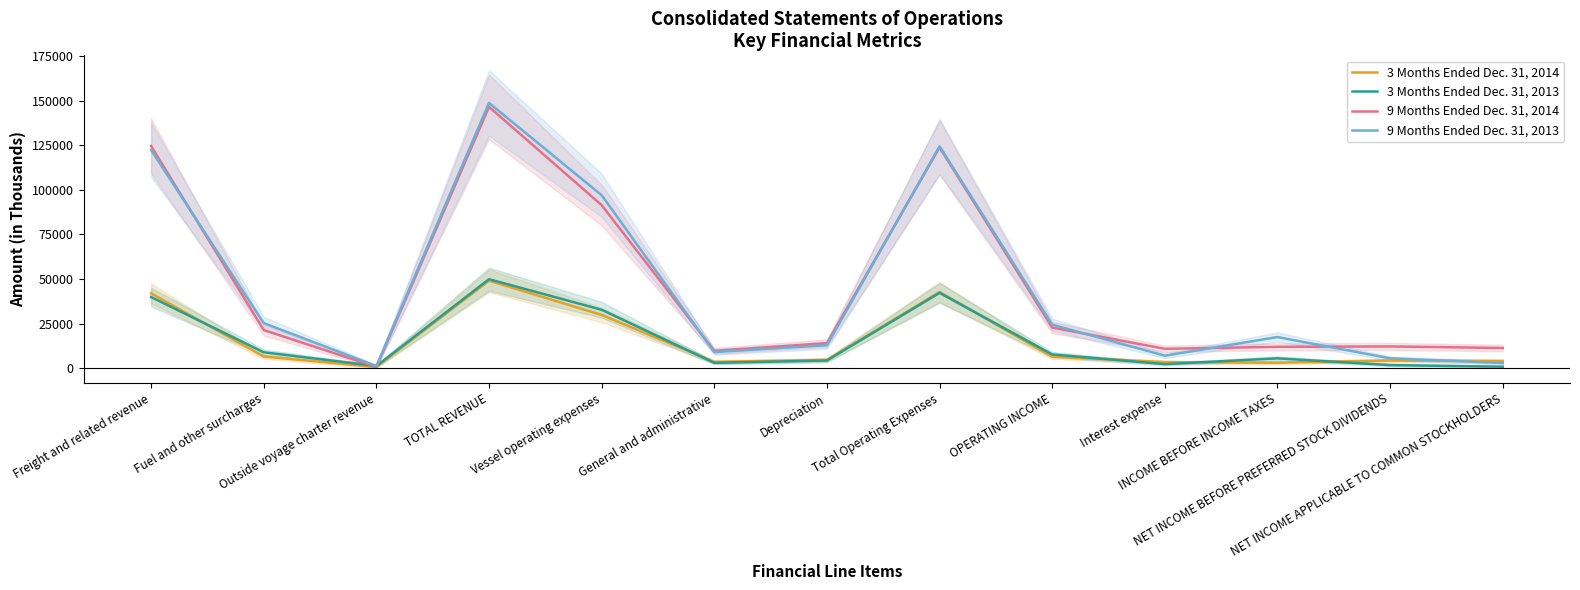

How many data points in 3 Months Ended Dec. 31, 2013 are less than 5462?

6